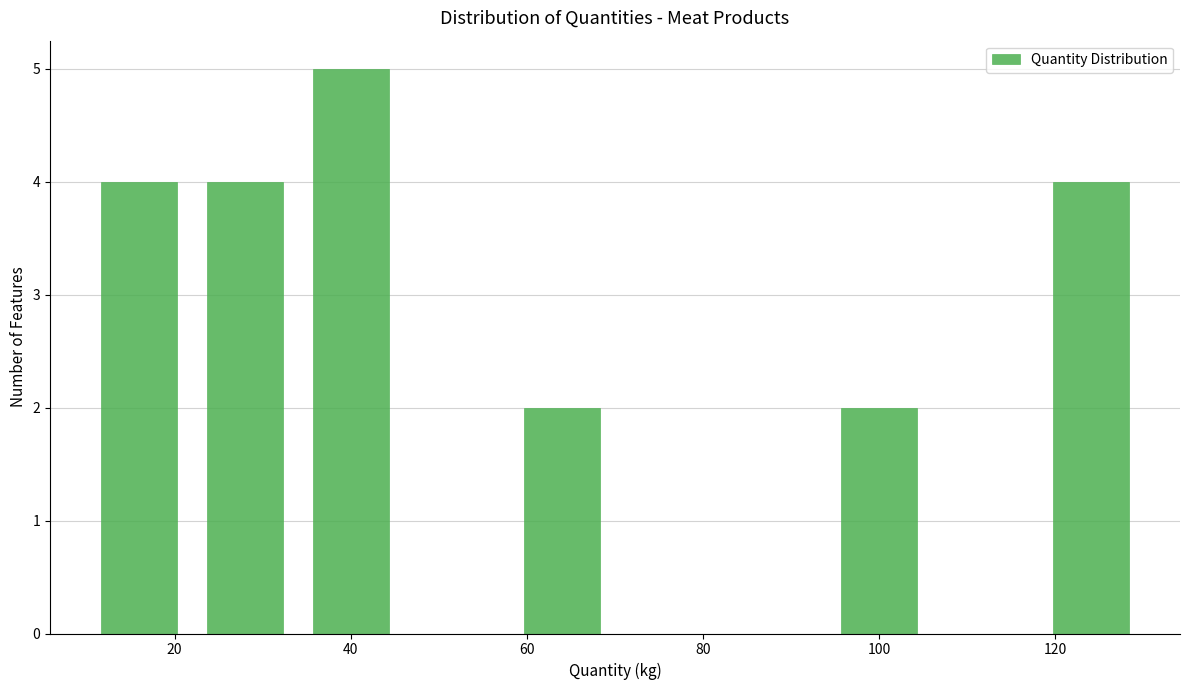

Reading left to right, transcribe this chart: for each bar, give the range it covers on the x-axis and its height. The values are not printed on the chart, so give them approximately, as read against the axis.

10 to 22: 4
22 to 34: 4
34 to 46: 5
46 to 58: 0
58 to 70: 2
70 to 82: 0
82 to 94: 0
94 to 106: 2
106 to 118: 0
118 to 130: 4